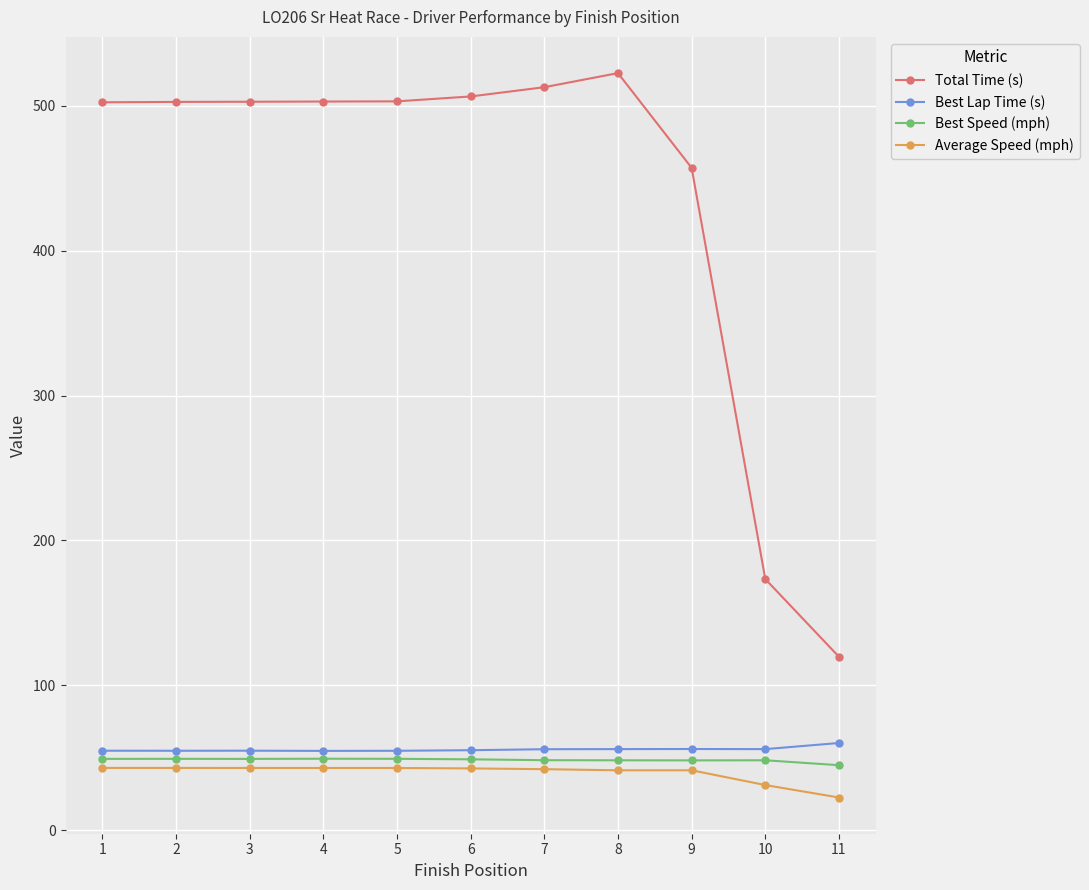

Which series has the largest total across all categories?

Total Time (s)